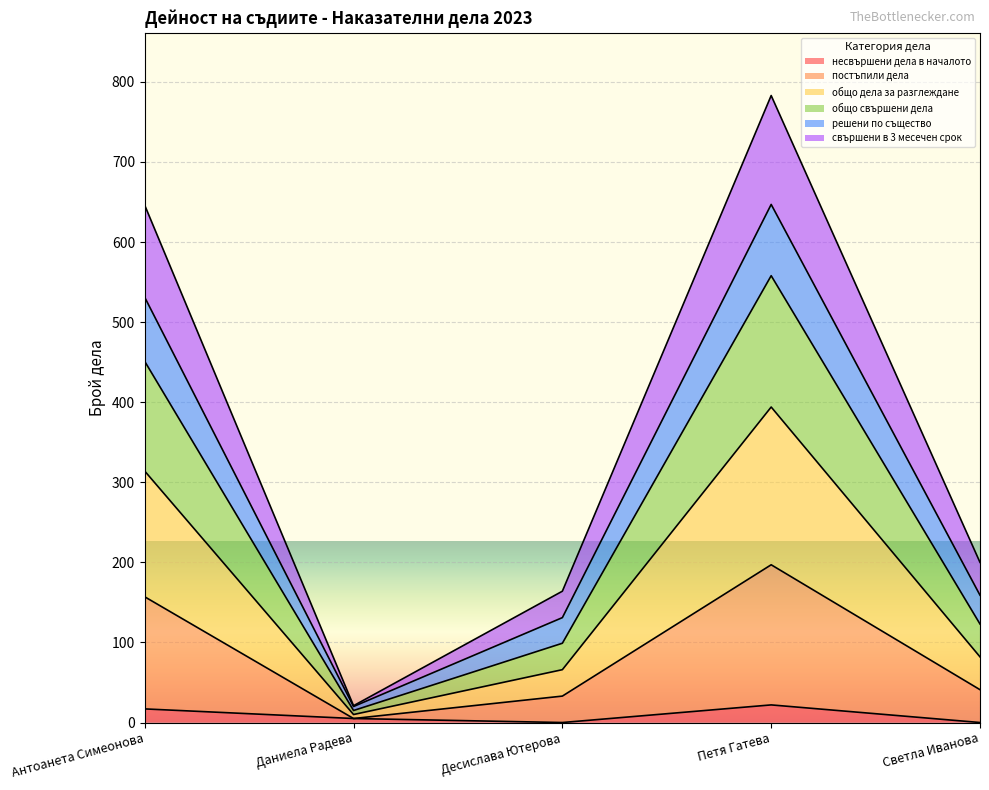

What is the total value across all series at Даниела Радева?

21